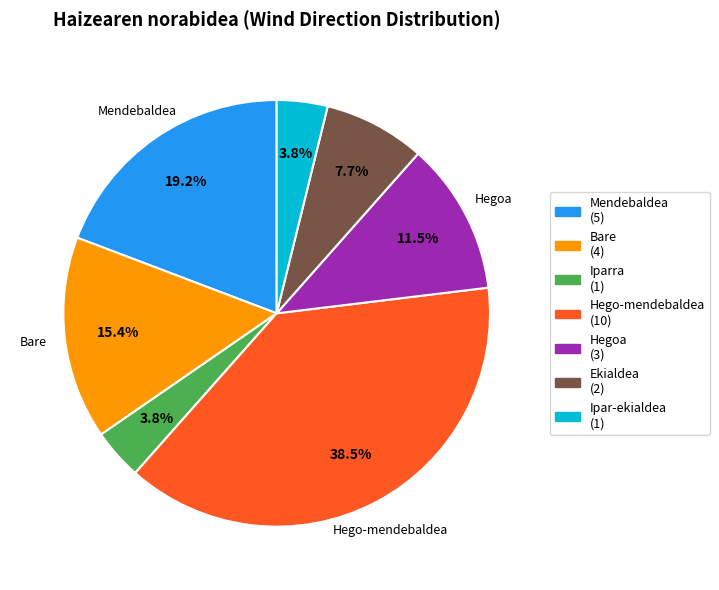

Does any single category account for the majority?

No